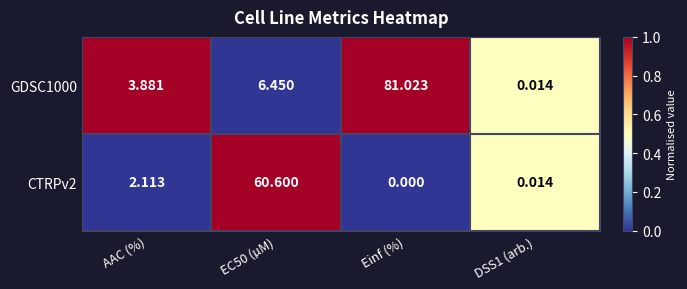

Where is CTRPv2 nearest to the value 30?

AAC (%)